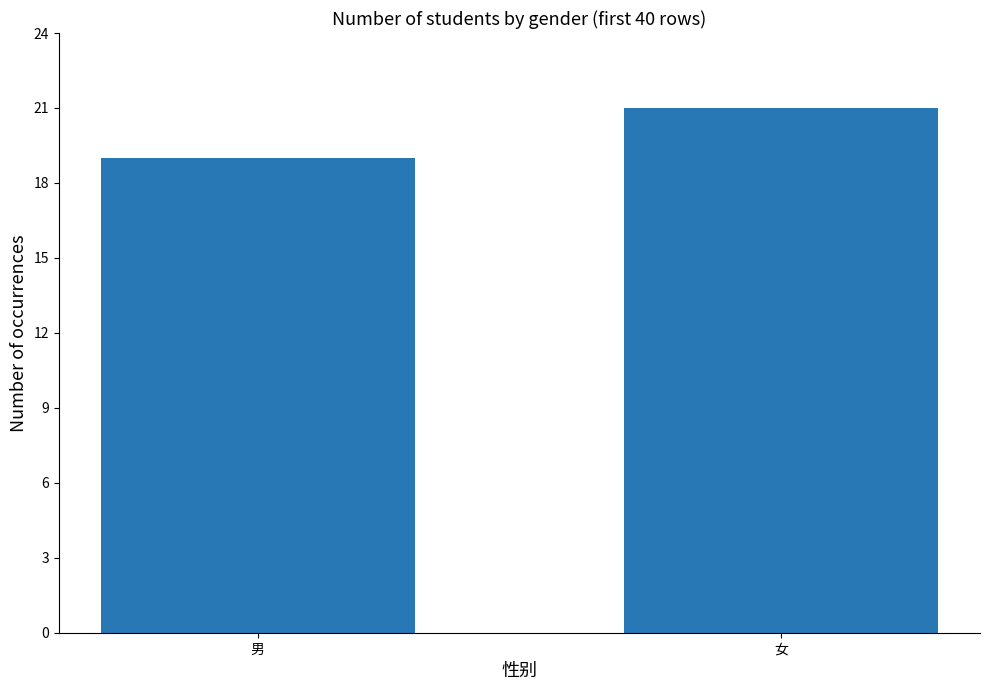

What is the change in value from 男 to 女?

+2